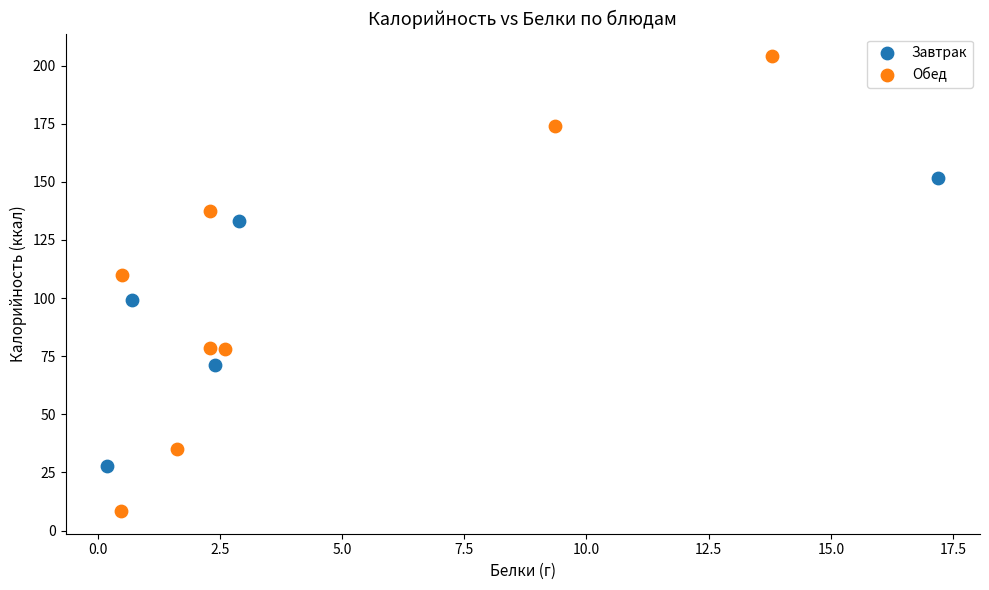

Which series has the largest Y range (max minus min)?

Обед